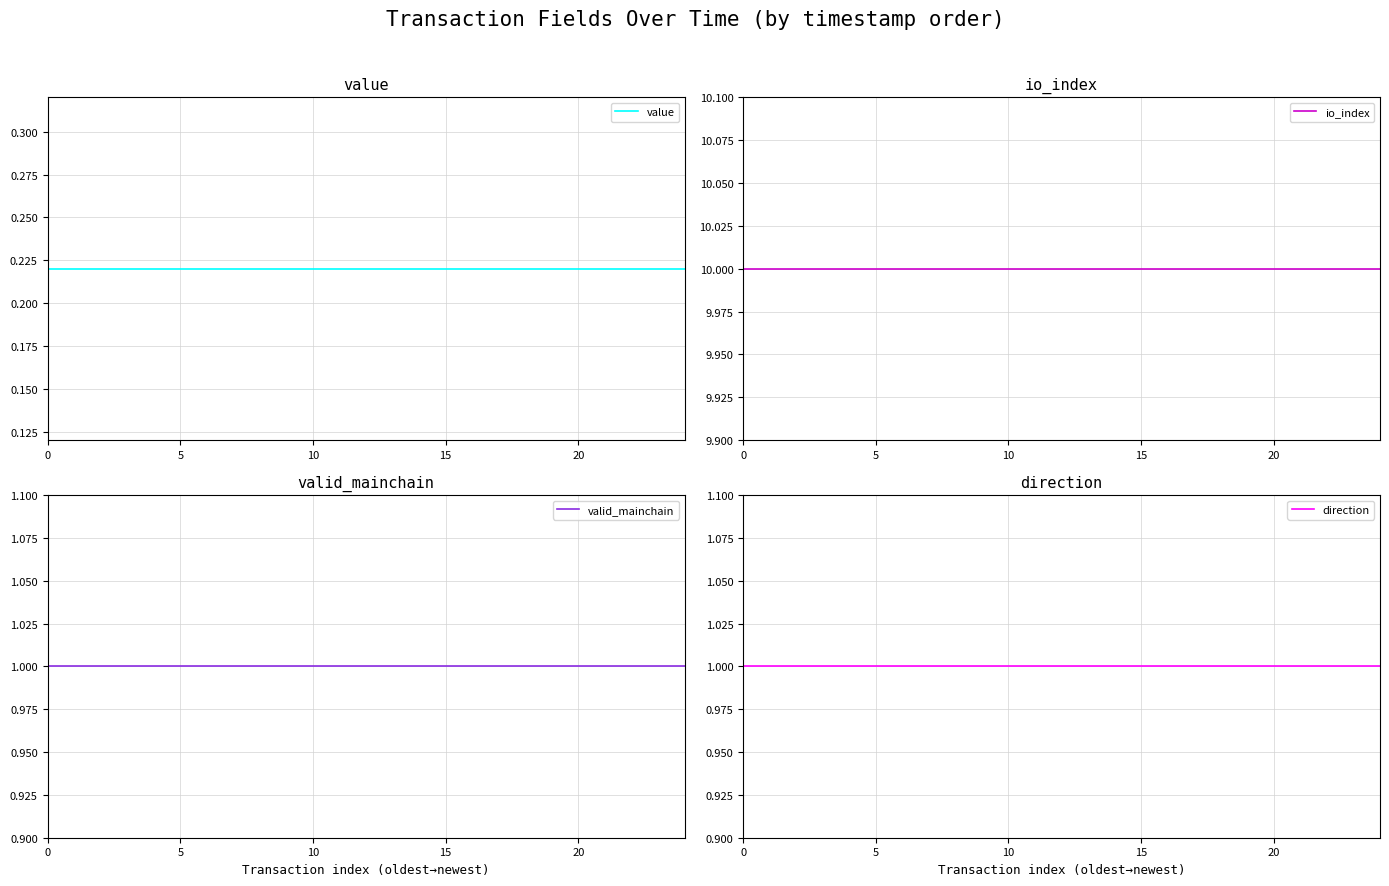

At how many categories does at least one series exceed 0?

25